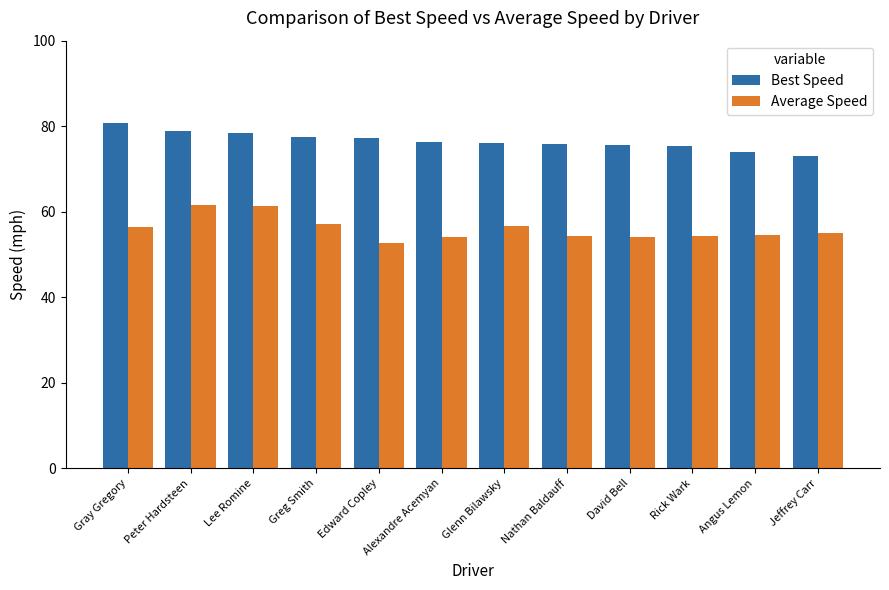

Are the bars grouped side by side (vs. stacked)?

Yes